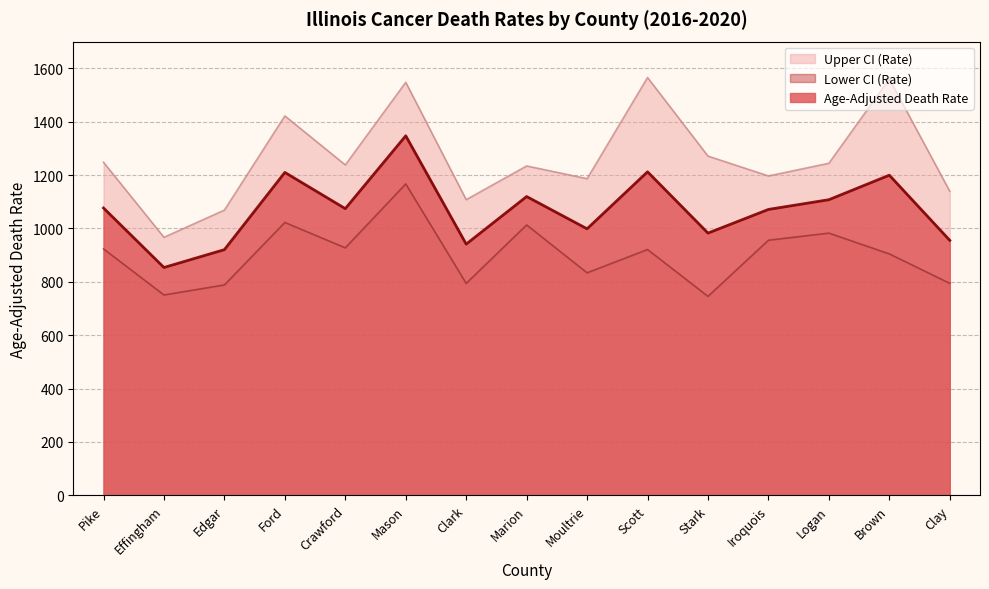

What is the total value across all series at Ford?

3653.9